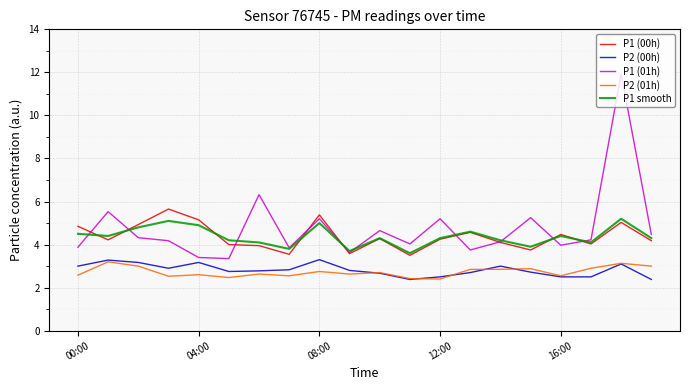

What is the minimum value shown in the chart?

2.4